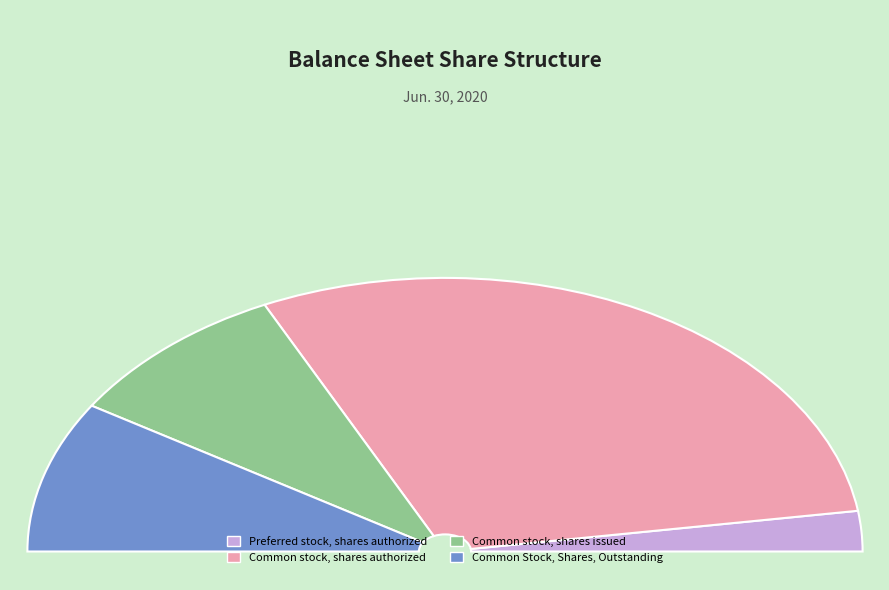

Combined, do Common Stock, Shares, Outstanding and Common stock, shares issued account for over 50%?

No